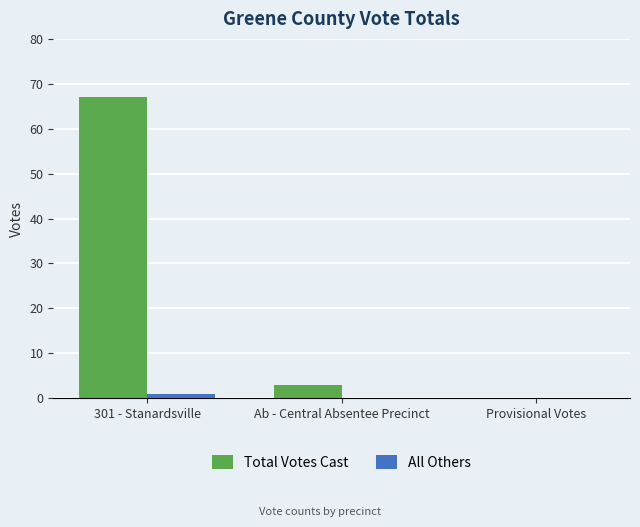

The All Others series shows 0 at Provisional Votes. True or false?

True